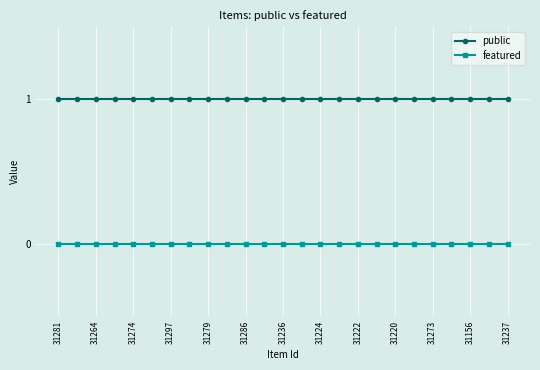

List the series in order of their peak value, lowest first.

featured, public